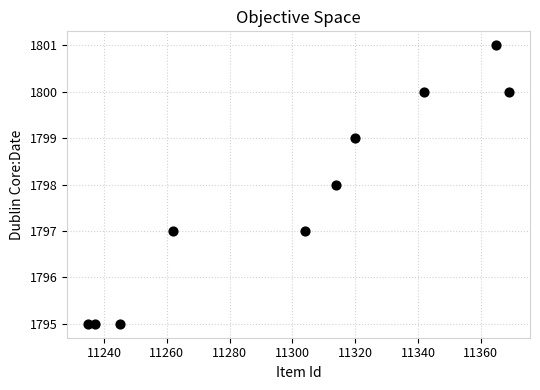

What is the average X value?

11299